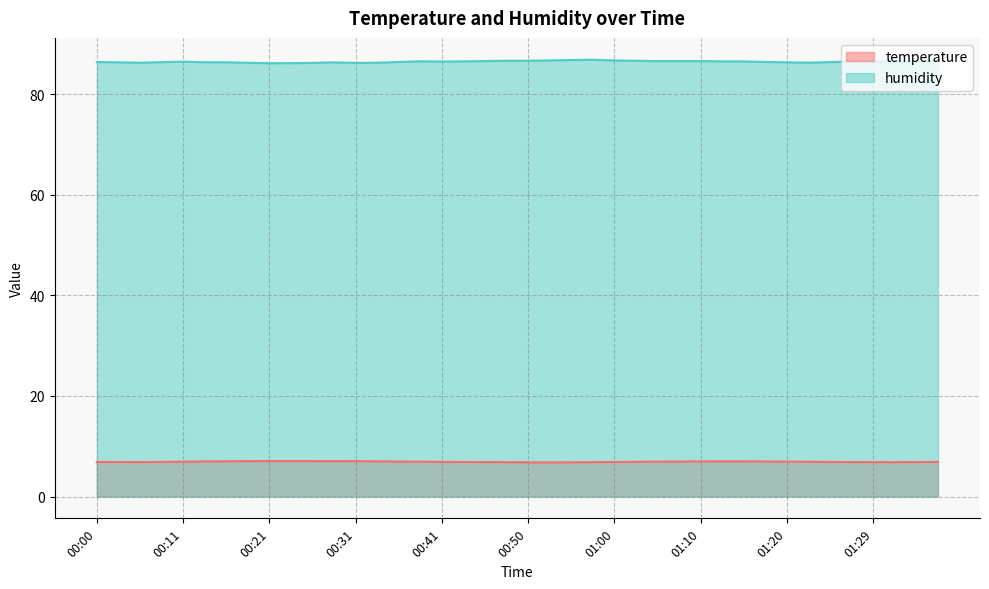

True or false: humidity and temperature intersect in this chart.

False